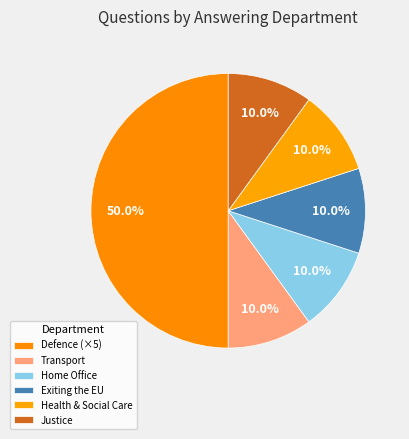

To the nearest percent, what is the difference between the largest and smallest slice percentages?

40%